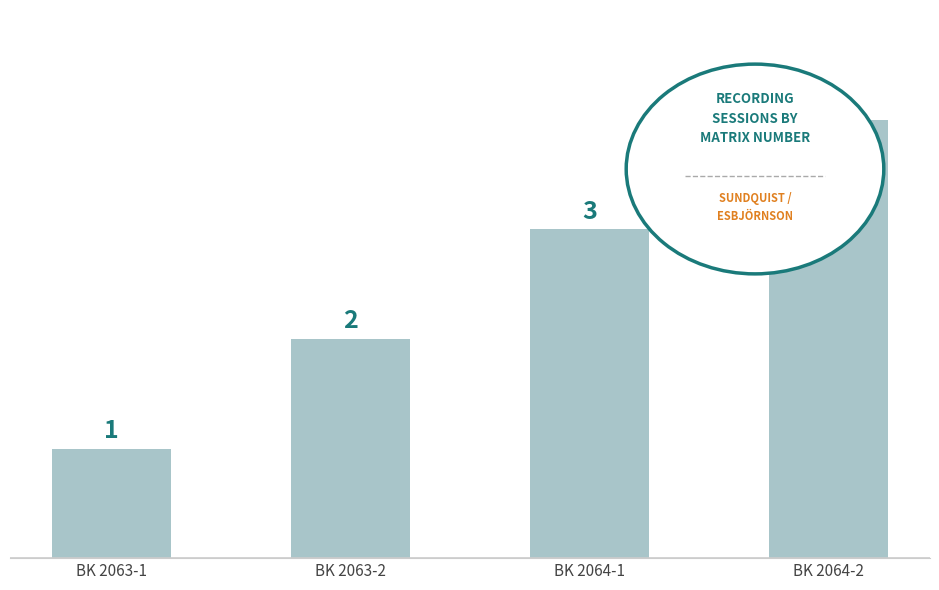

Reading left to right, transcribe all the data shown in this chart.

1	2	3	4